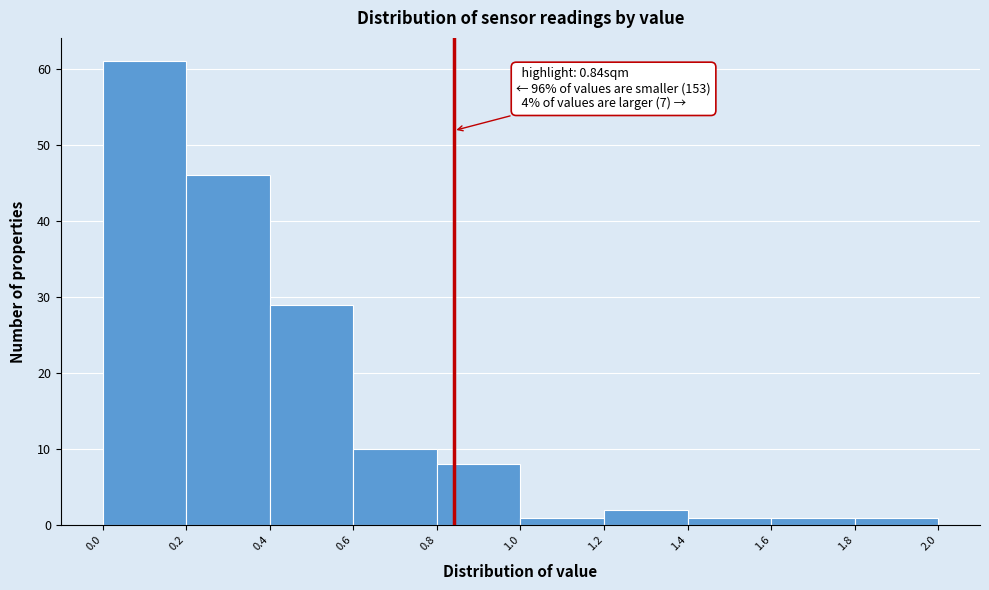

Which range on the x-axis has the tallest bar?

0.0 to 0.2